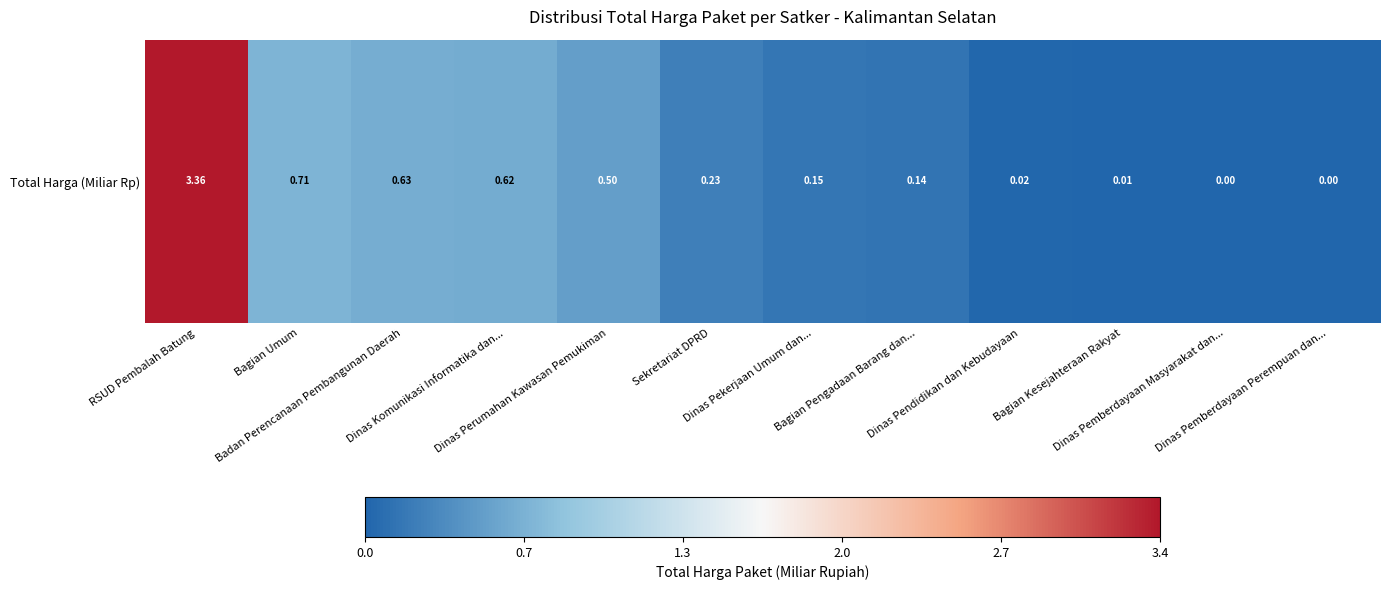

Rank the categories by value from lowest to highest.

Dinas Pemberdayaan Perempuan dan..., Dinas Pemberdayaan Masyarakat dan..., Bagian Kesejahteraan Rakyat, Dinas Pendidikan dan Kebudayaan, Bagian Pengadaan Barang dan..., Dinas Pekerjaan Umum dan..., Sekretariat DPRD, Dinas Perumahan Kawasan Pemukiman, Dinas Komunikasi Informatika dan..., Badan Perencanaan Pembangunan Daerah, Bagian Umum, RSUD Pembalah Batung